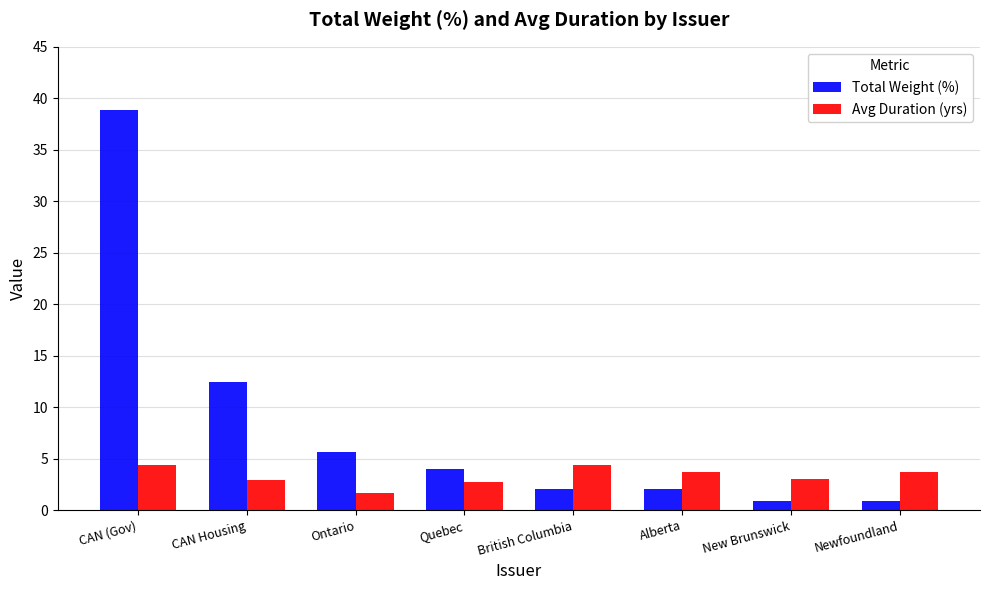

Which series has the largest range (max minus min)?

Total Weight (%)